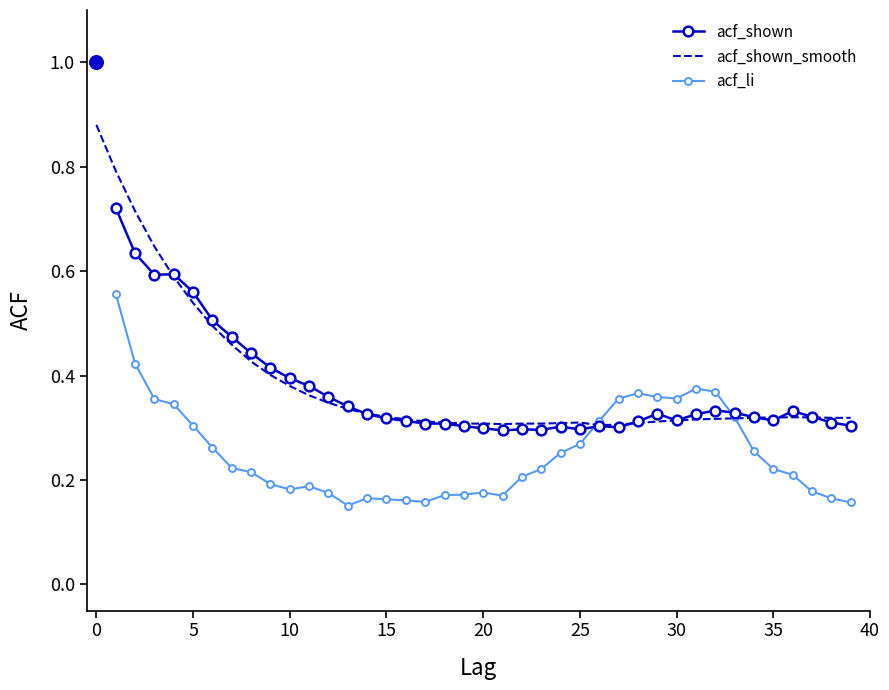

What is the total value across all series at 31?

1.0